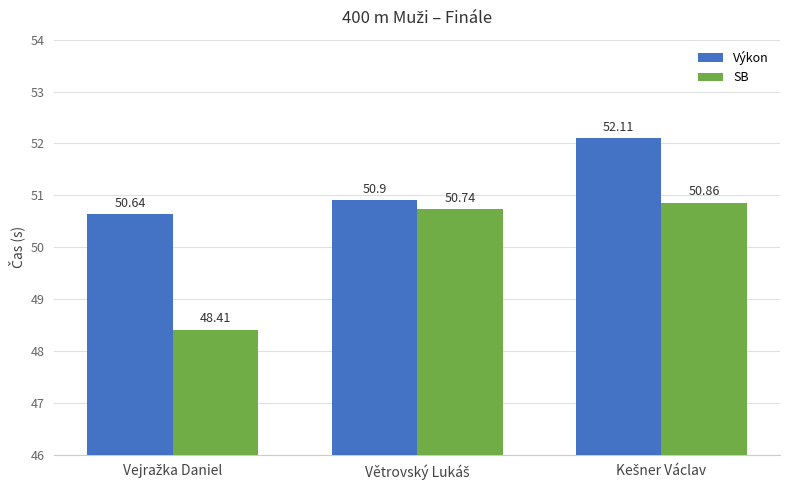

Which series has the largest range (max minus min)?

SB